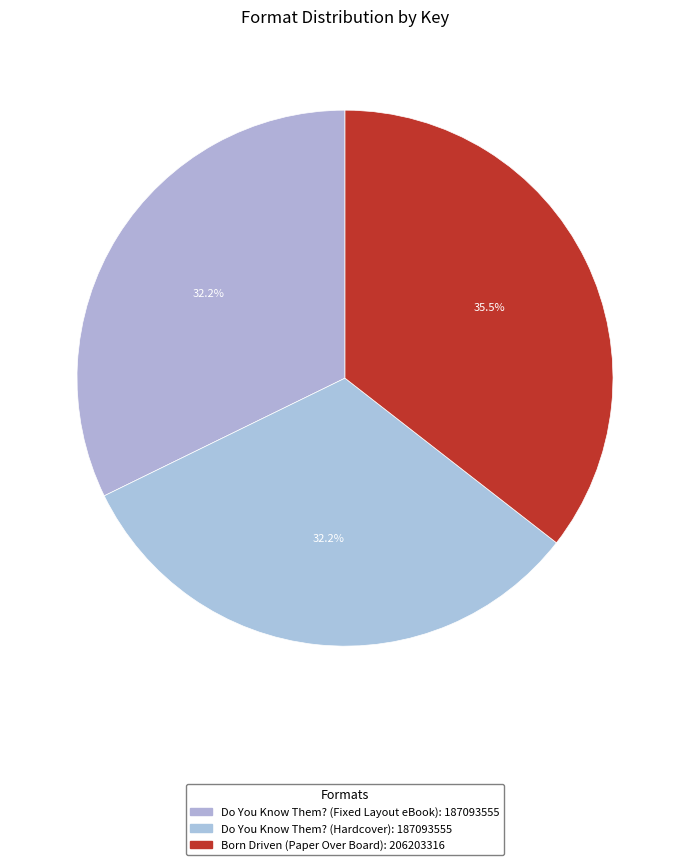

What percentage is NOT represented by Do You Know Them? (Fixed Layout eBook)?

67.8%